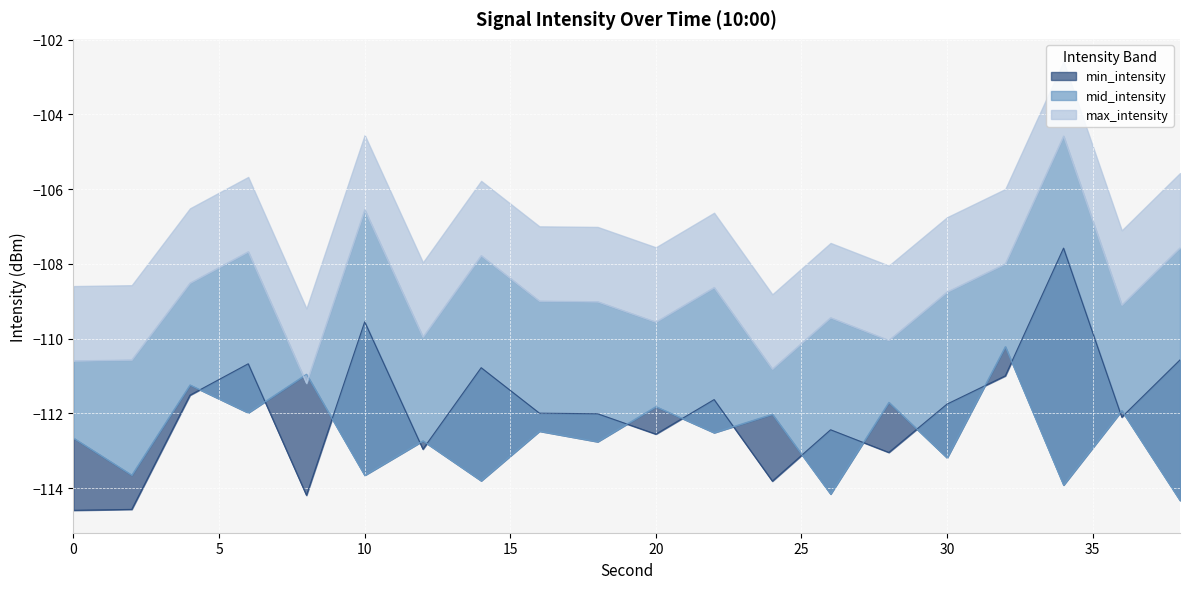

What is the lowest value of the max_intensity series?

-111.2